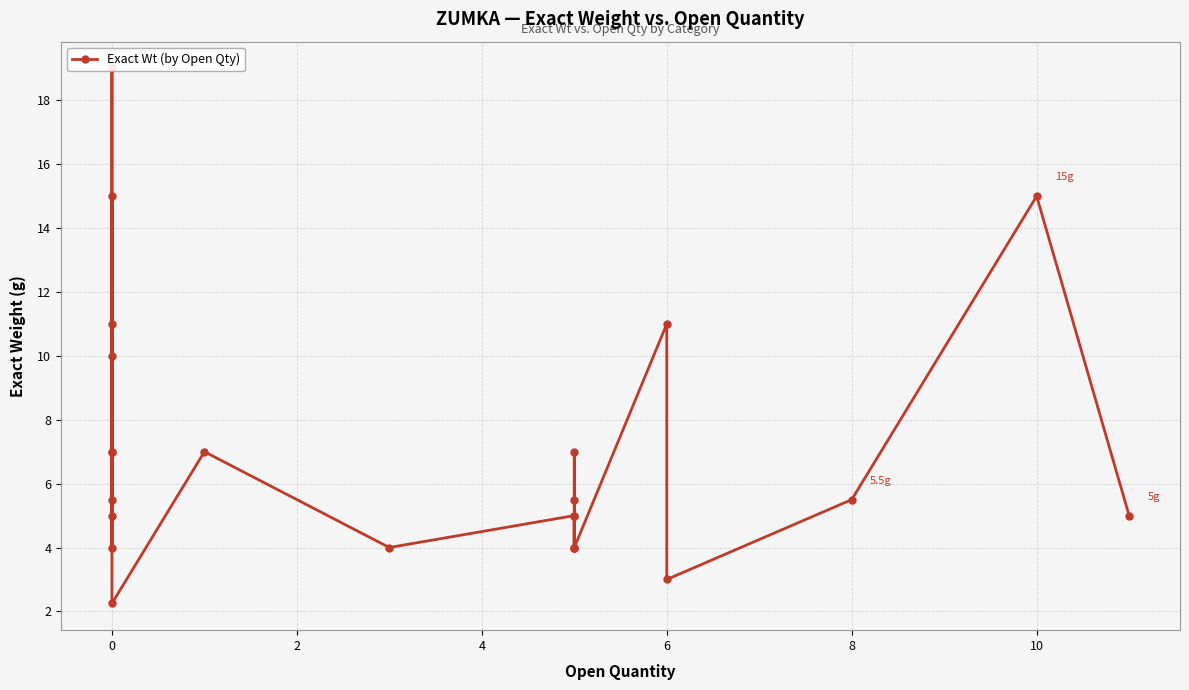

True or false: the data shows 8.9 at 13.

False